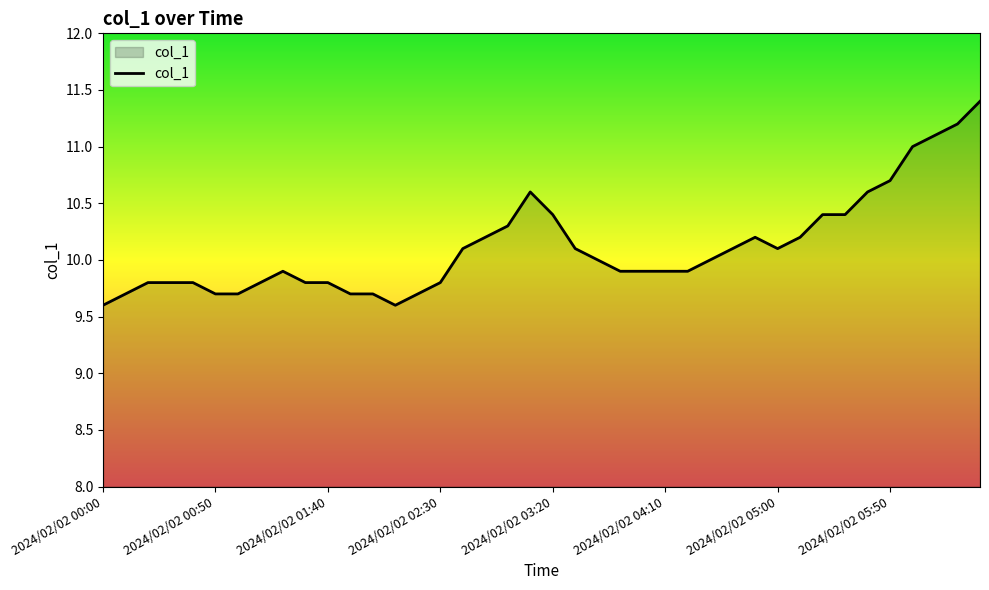

What is the smallest value displayed?

9.6